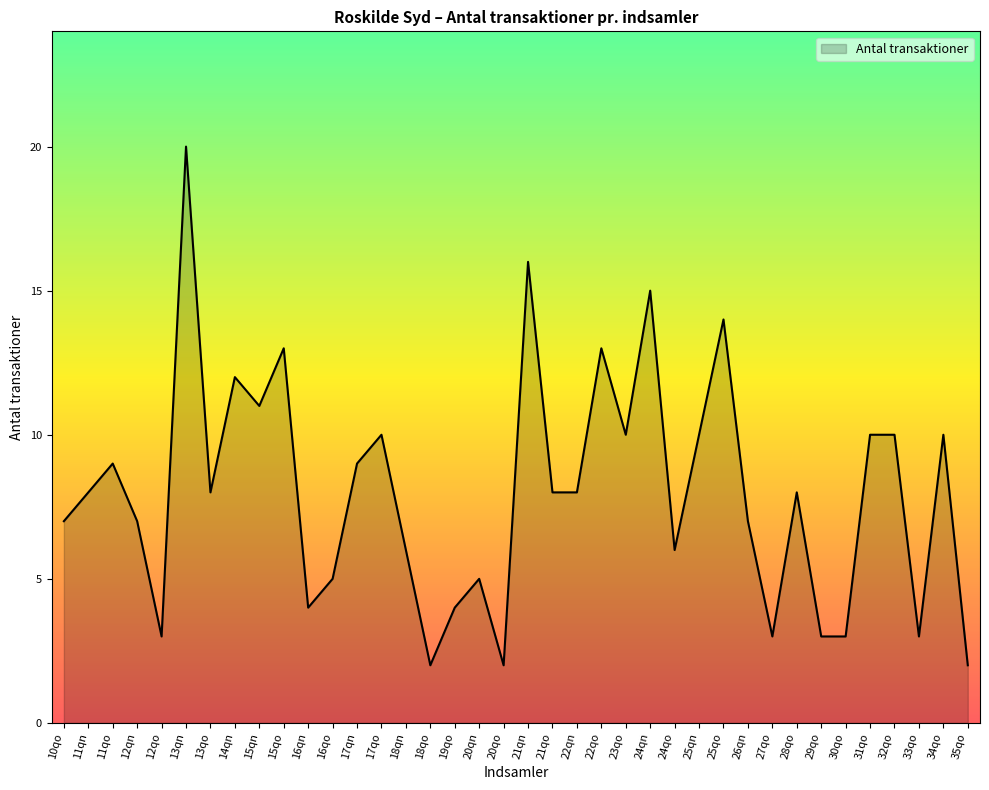

What is the difference between the maximum and minimum values?

18